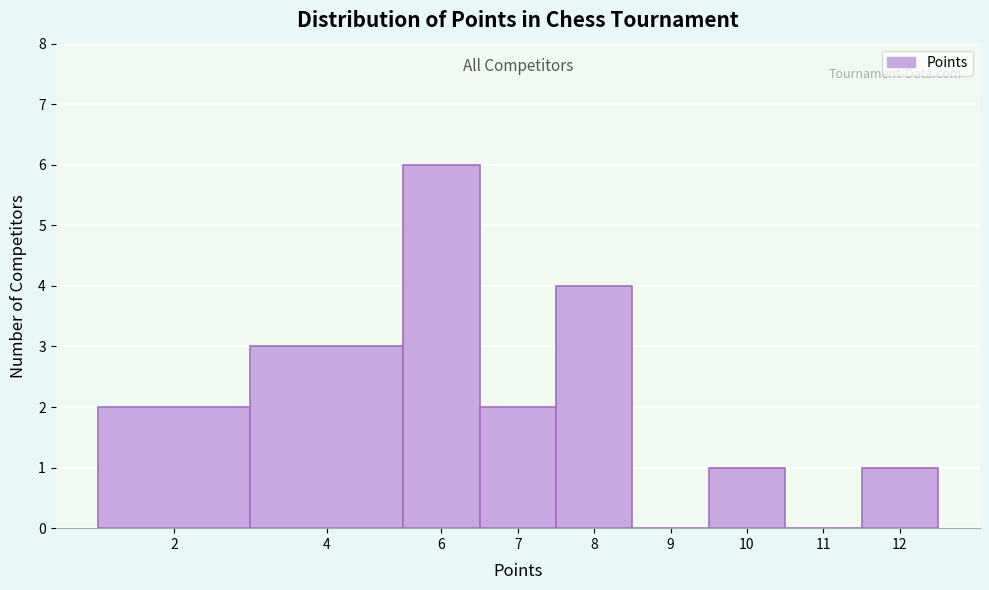

Reading left to right, what are all the values shown in this chart?

2=2	4=3	6=6	7=2	8=4	9=0	10=1	11=0	12=1